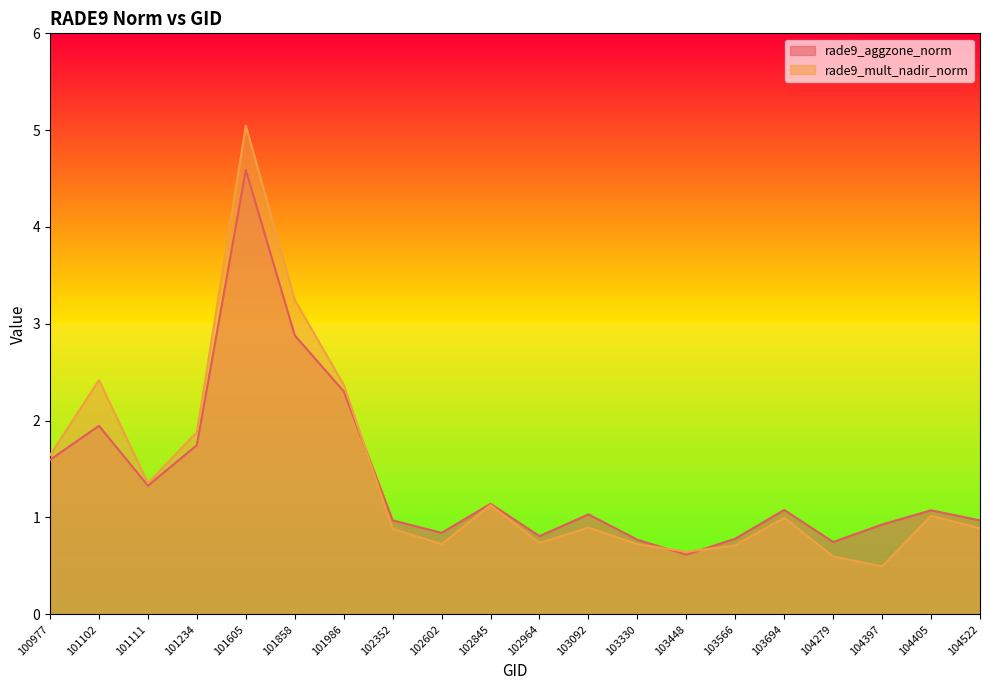

Where is rade9_aggzone_norm nearest to the value 2?

101102